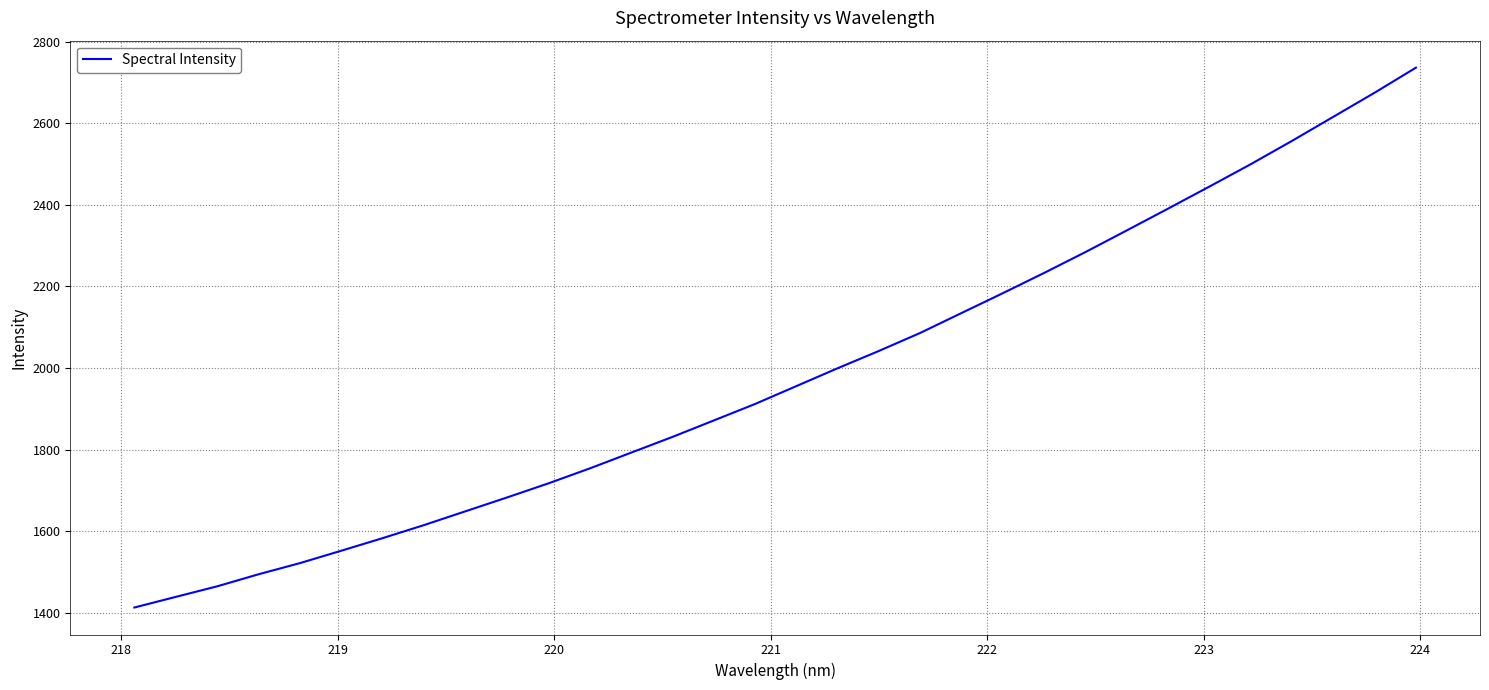

What is the greatest value displayed?

2736.3